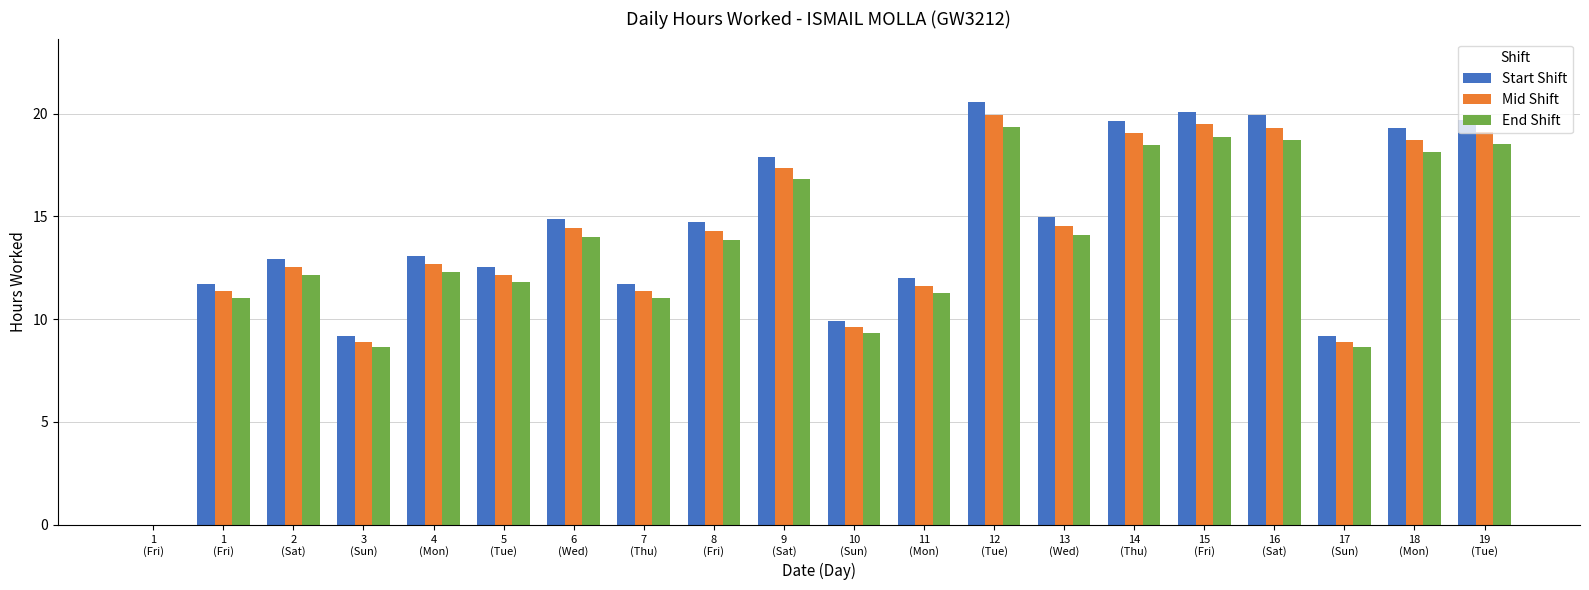

What are all the series names shown in the legend?

Start Shift, Mid Shift, End Shift